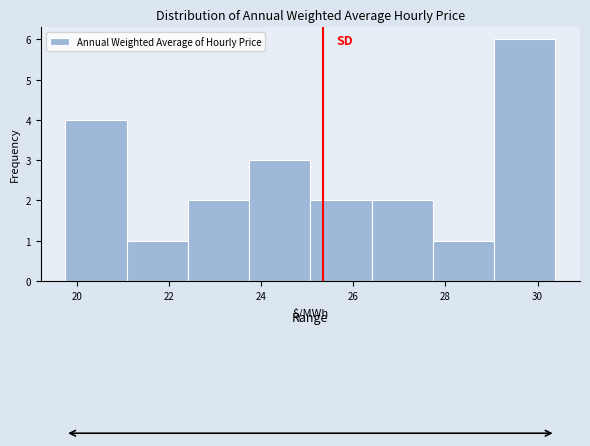

What is the height of the bar covering 23.8 to 25.0 on the x-axis? Neither the bar edges nor the heights are printed on the chart, so give them approximately, as read against the axes.

3